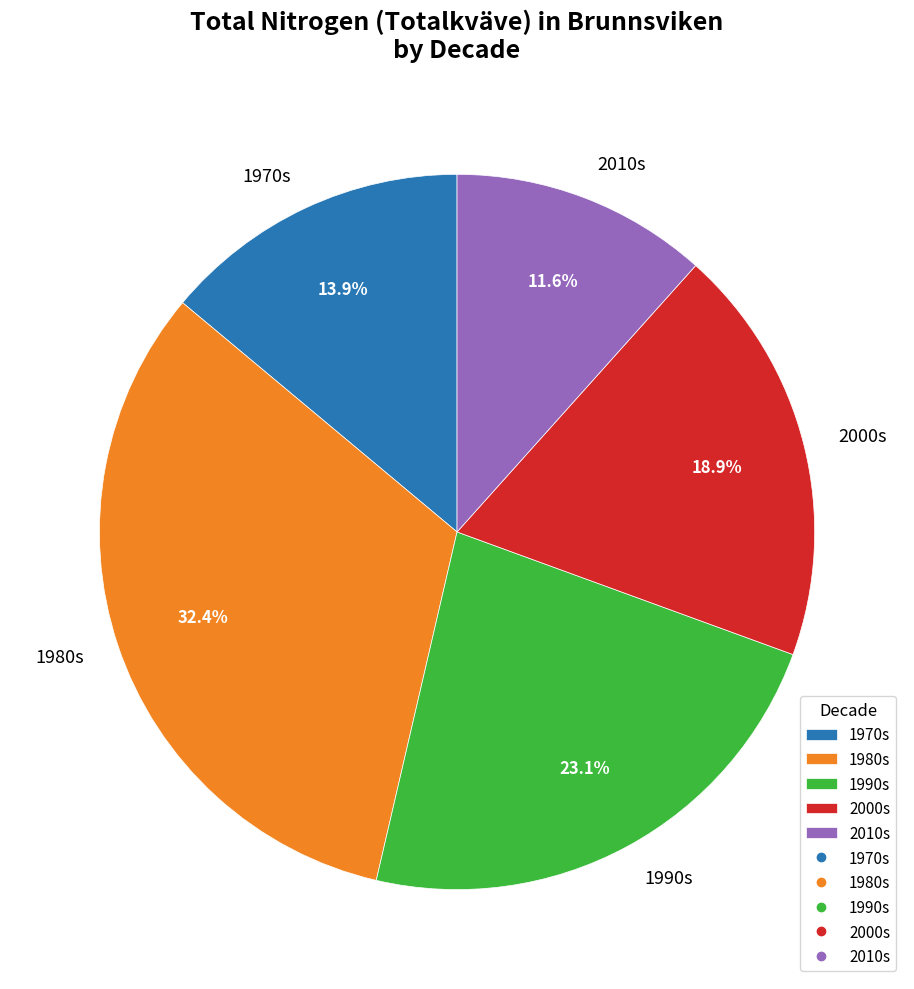

Between 1990s and 1980s, which is larger?

1980s